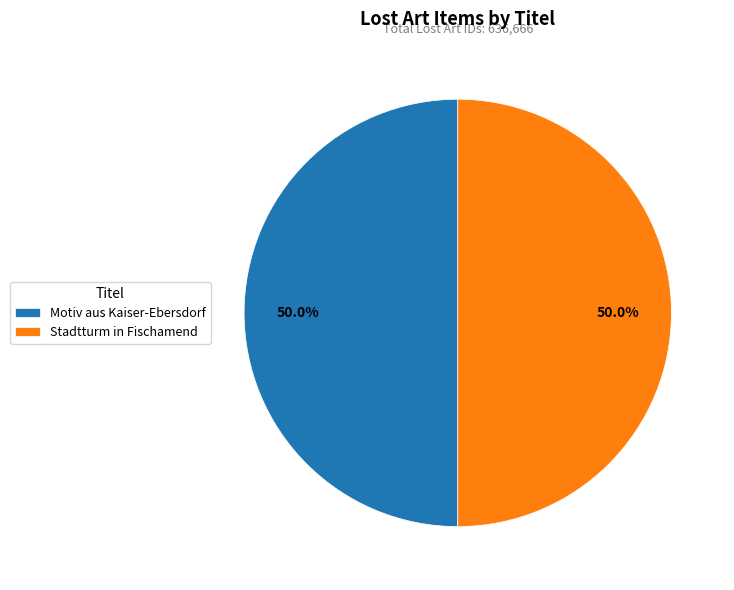

Approximately how many times larger is the value at Motiv aus Kaiser-Ebersdorf compared to Stadtturm in Fischamend?

1.0